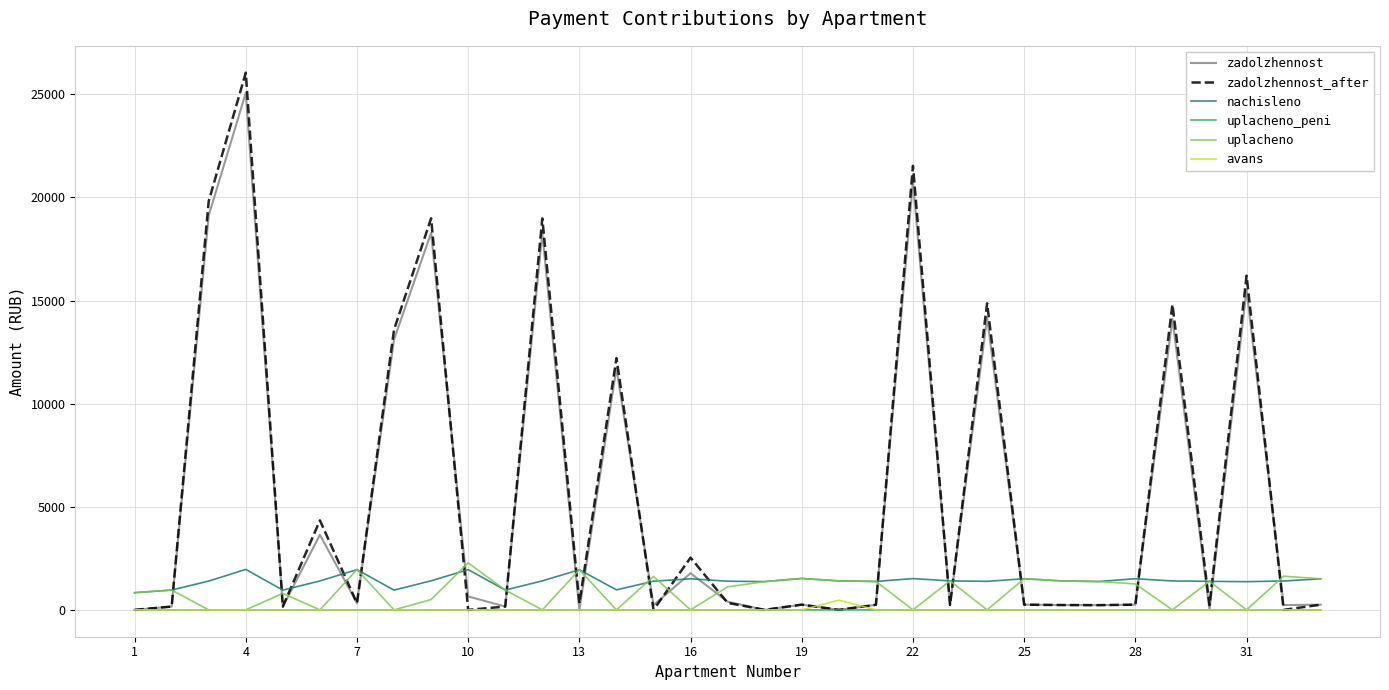

What is the greatest value displayed?

26052.9